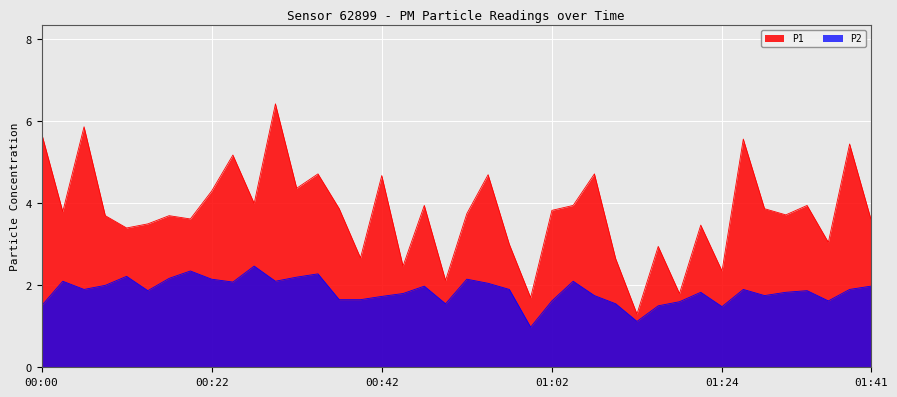

What is the difference between the maximum and minimum values in the P2 series?

1.5